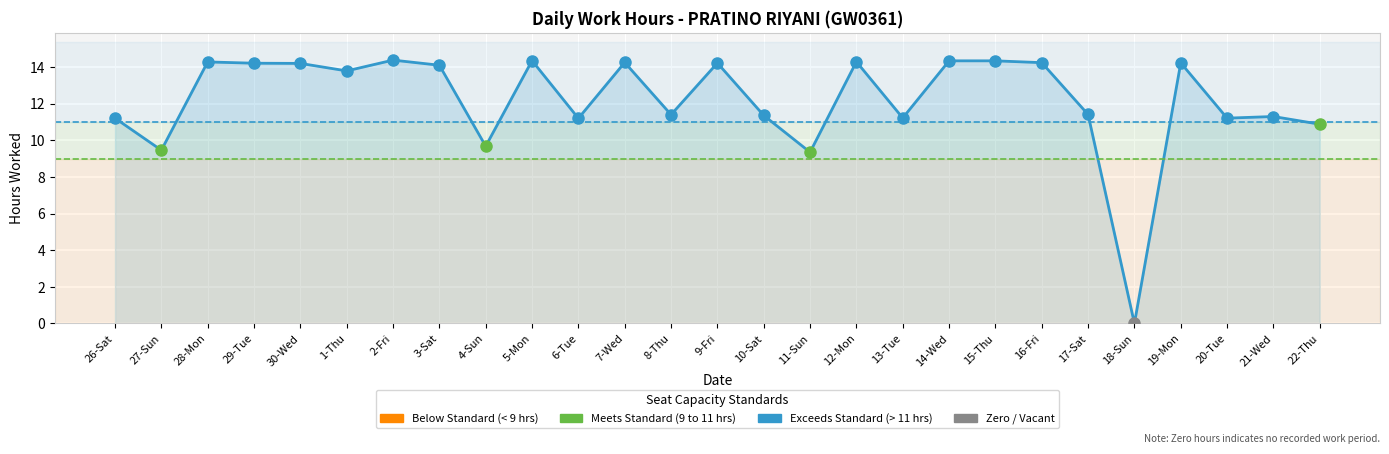

Where does the data first go above 13?

28-Mon